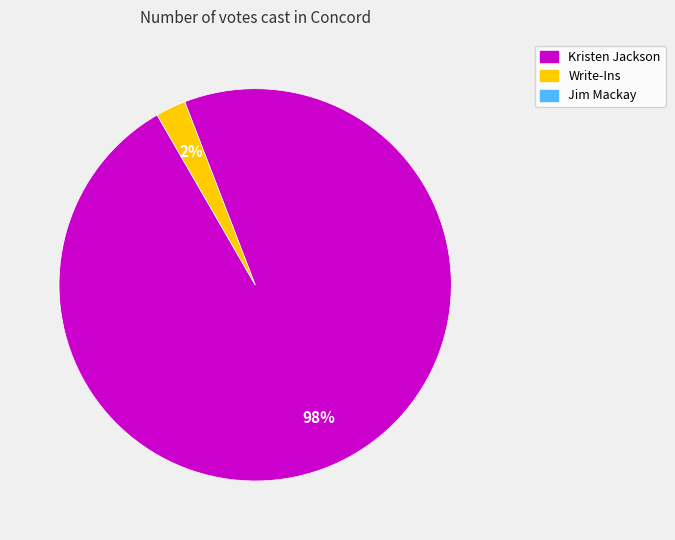

Is there any slice that represents more than half of the pie?

Yes